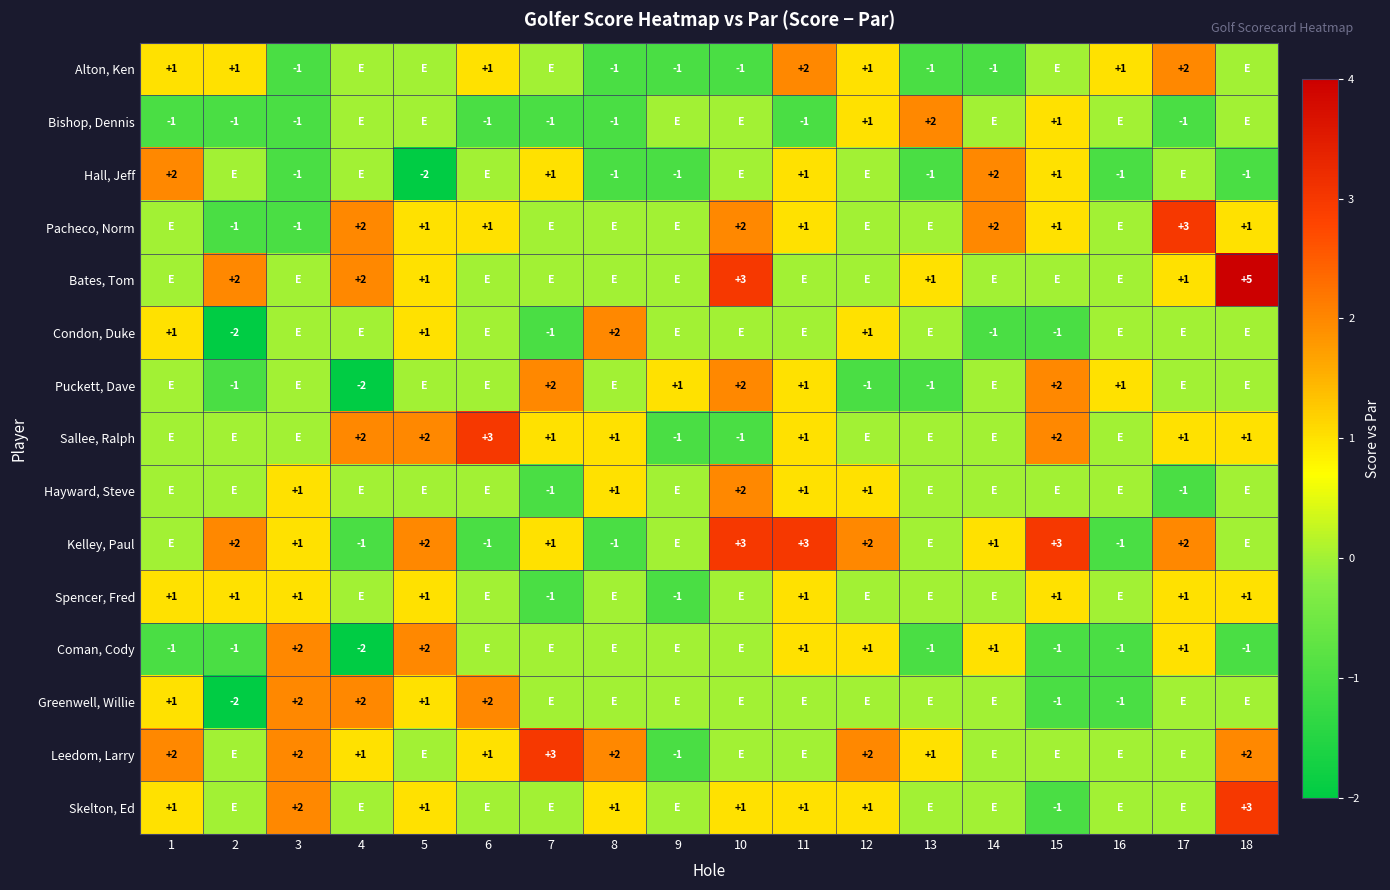

The Hayward, Steve series shows 1 at 8. True or false?

True